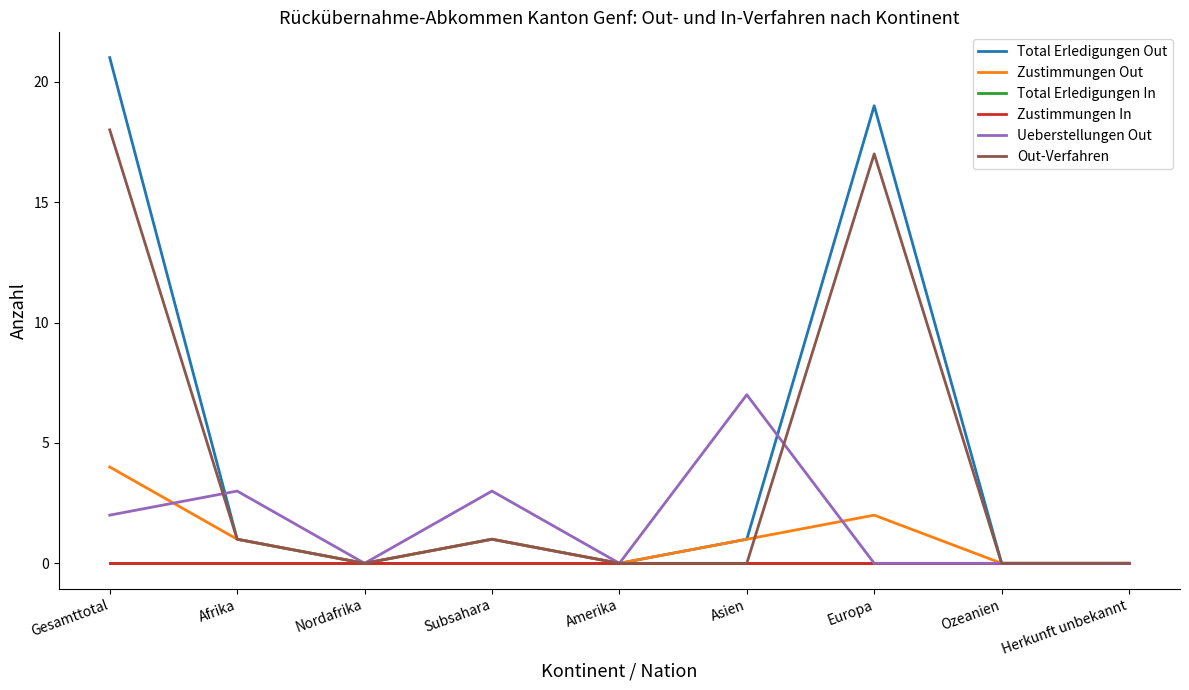

What is the label of the 1st point from the left?

Gesamttotal